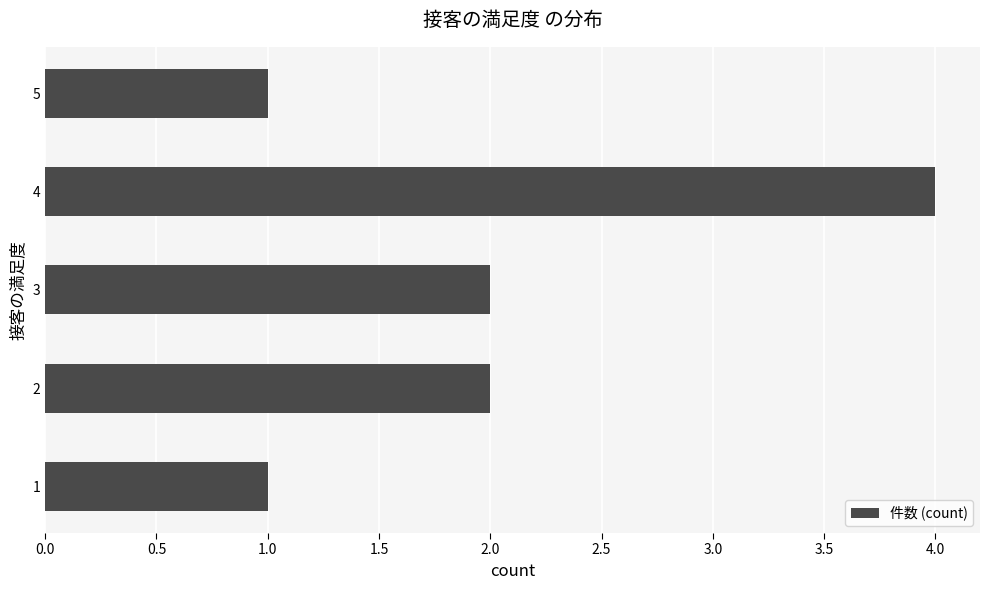

Is it true that the value at 2 is 3?

False